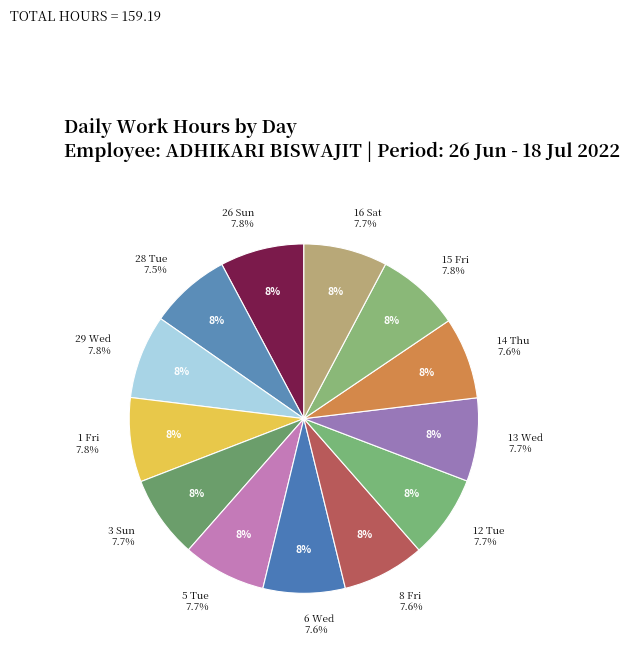

To the nearest percent, what is the combined percentage of 26 Sun and 3 Sun?

15%